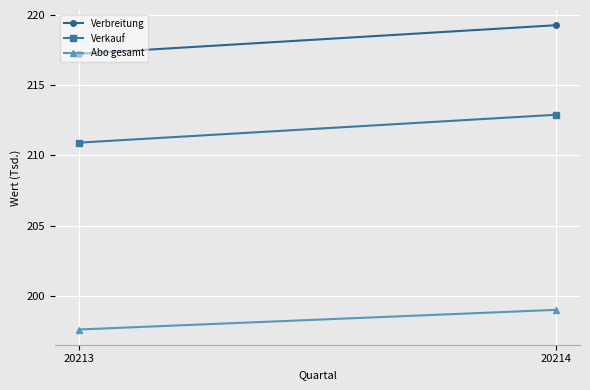

At which category is the sum across all series the highest?

20214